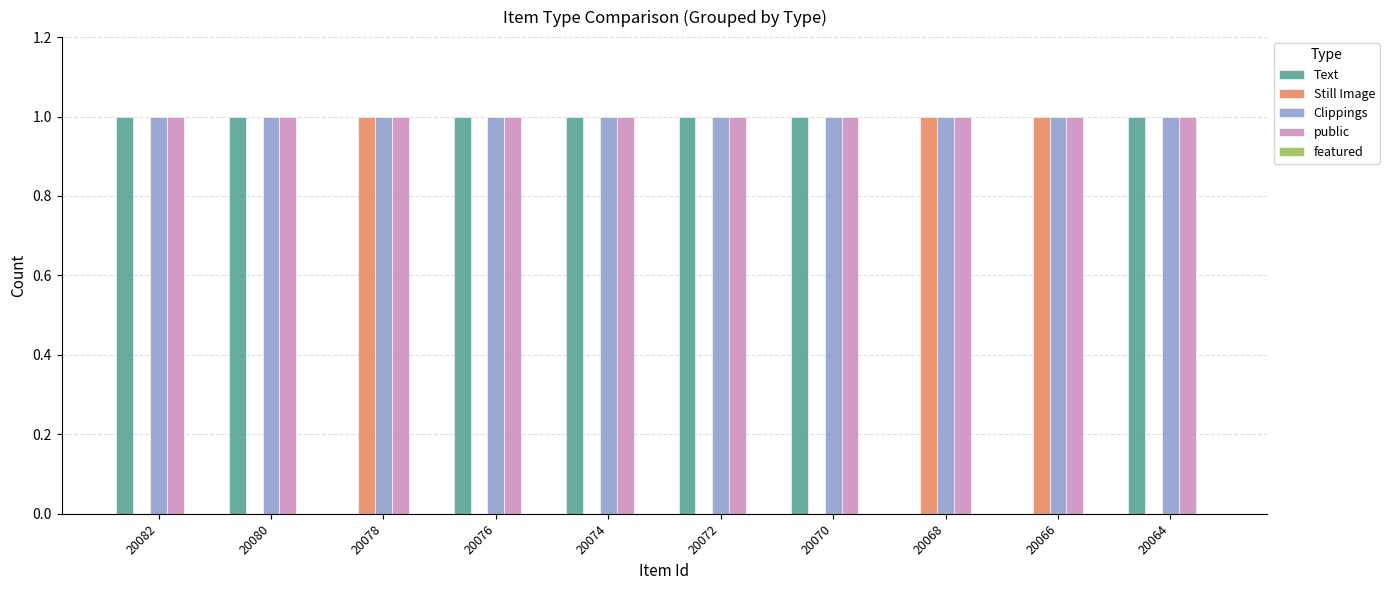

What is the total value across all series at 20080?

3